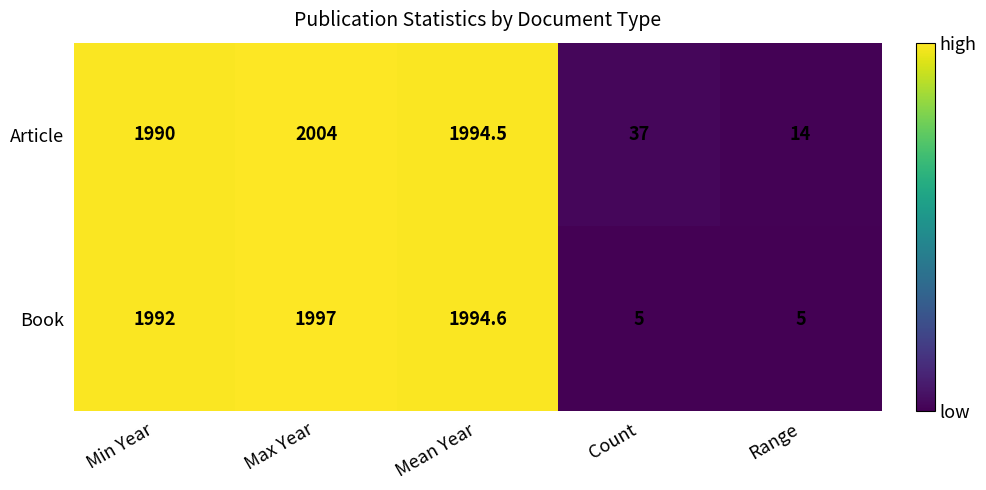

How many data points does each series have?

5